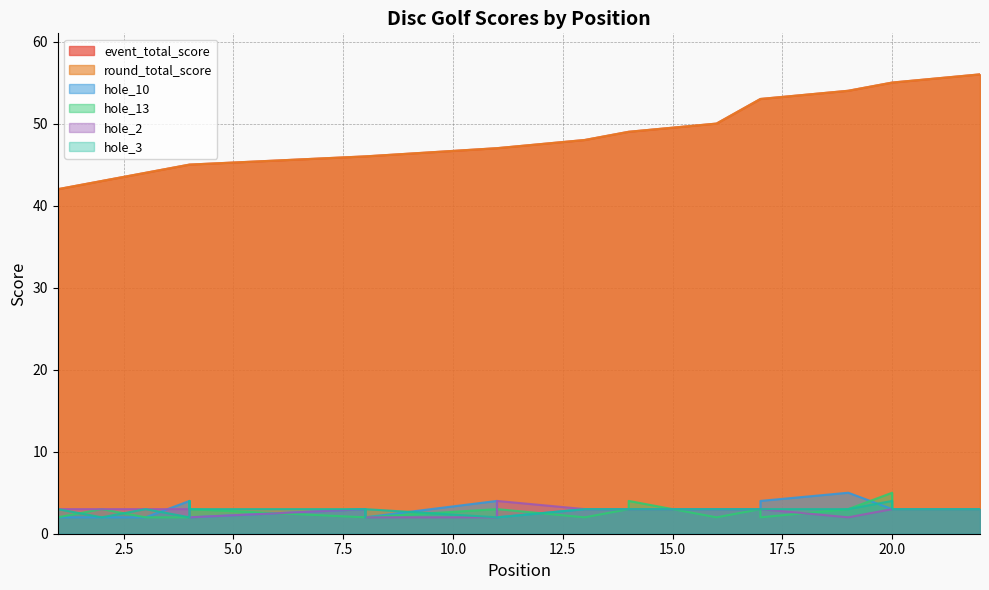

True or false: round_total_score has more than 2 points higher than both neighbors.

False